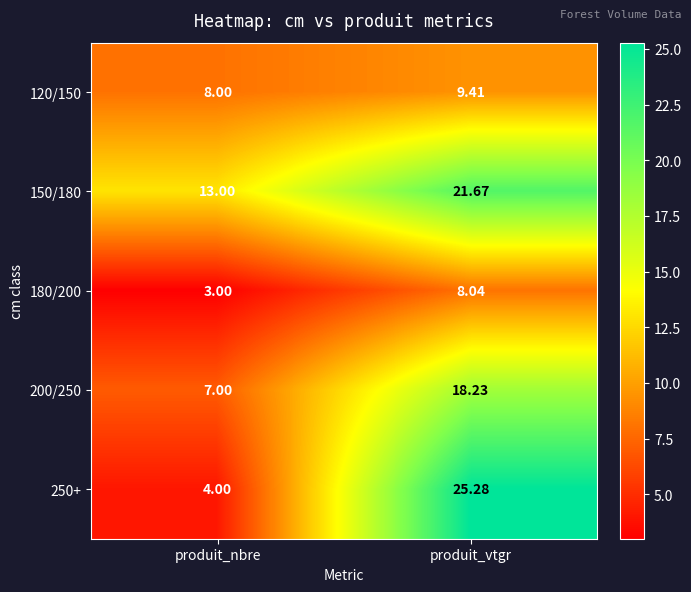

Is the value of 120/150 at produit_vtgr greater than the value of 180/200 at produit_vtgr?

Yes